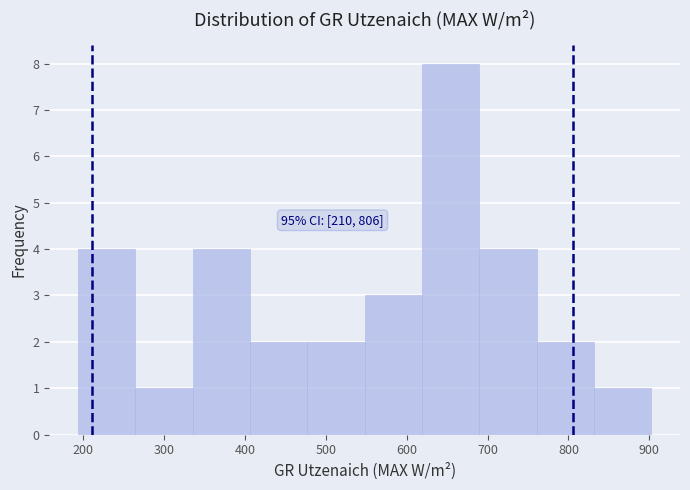

Which range on the x-axis has the tallest bar?

620 to 690